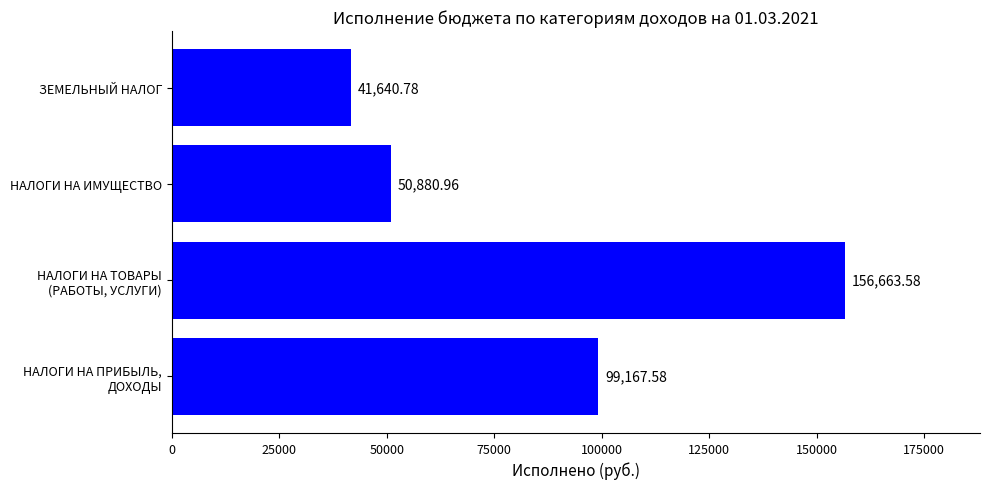

What is the average value?

87088.2